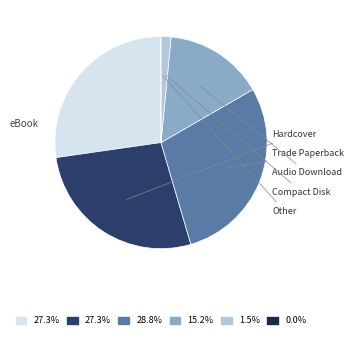

Is there a majority slice in this chart?

No